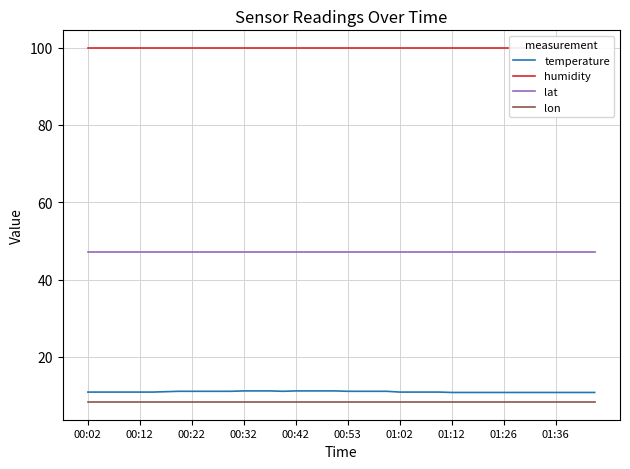

The value of lat at 13 is 47.2. True or false?

True